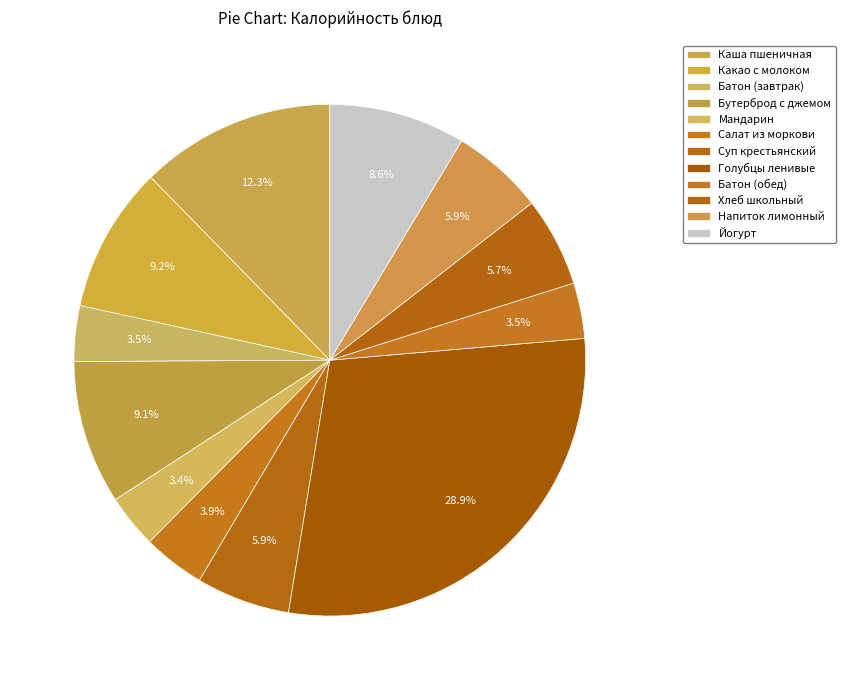

To the nearest percent, what portion does Батон (обед) represent?

4%